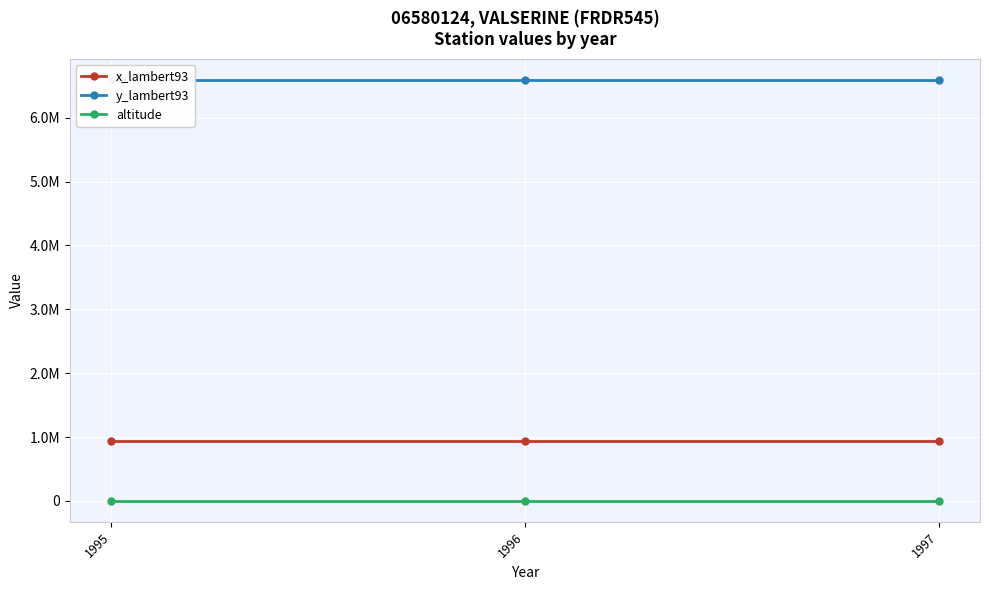

What is the value of the x_lambert93 point at the 2nd from the left?

931365